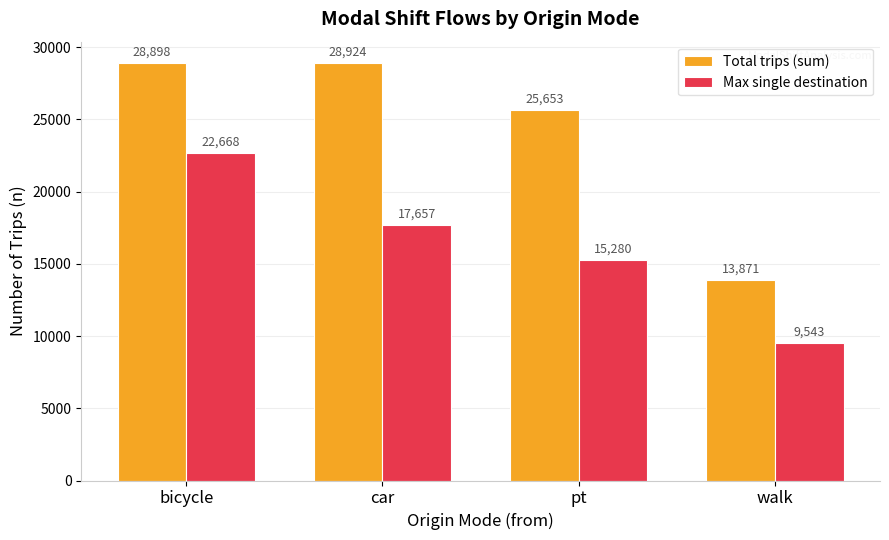

What is the approximate value of Total trips (sum) at bicycle, to the nearest 50?

28900